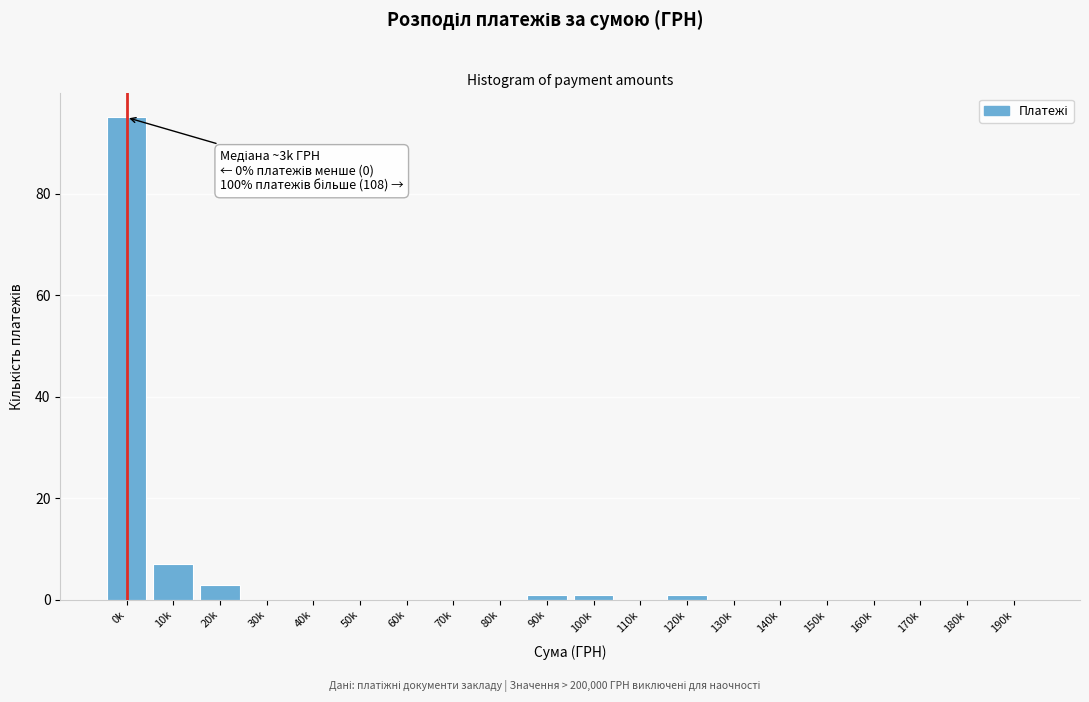

Reading left to right, list all the values displayed in this chart.

0k=95	10k=7	20k=3	30k=0	40k=0	50k=0	60k=0	70k=0	80k=0	90k=1	100k=1	110k=0	120k=1	130k=0	140k=0	150k=0	160k=0	170k=0	180k=0	190k=0